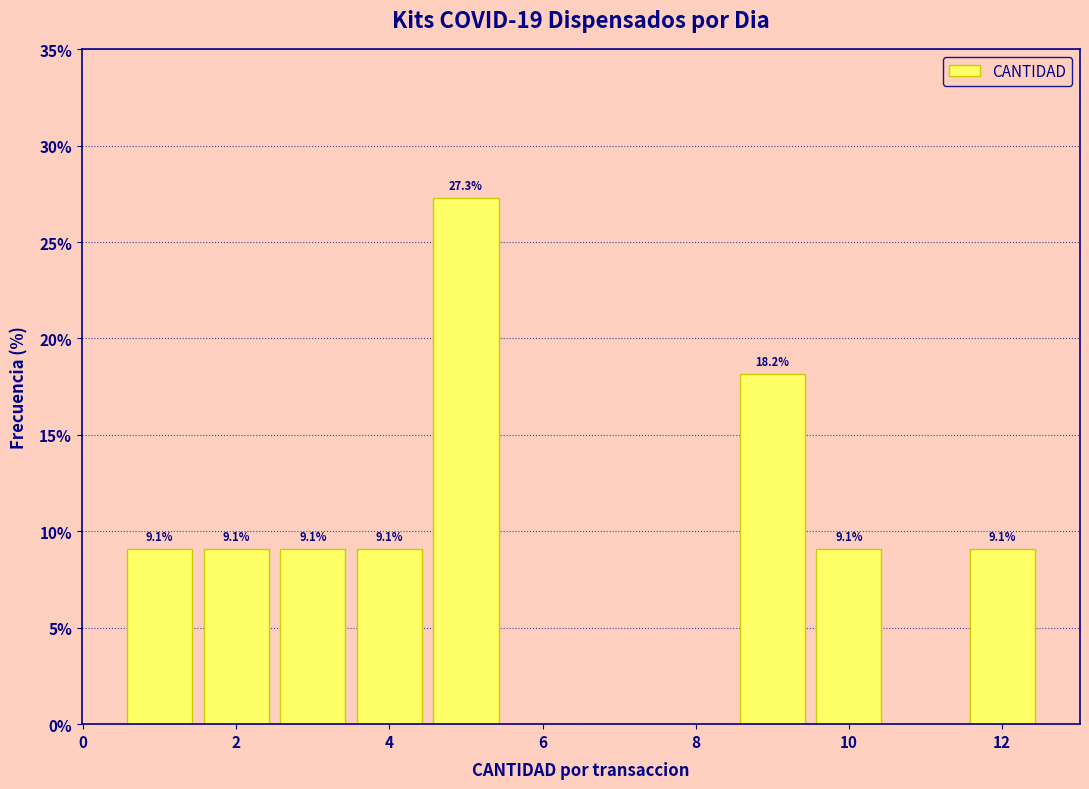

Over which range of the x-axis is the bar tallest?

4.5 to 5.5